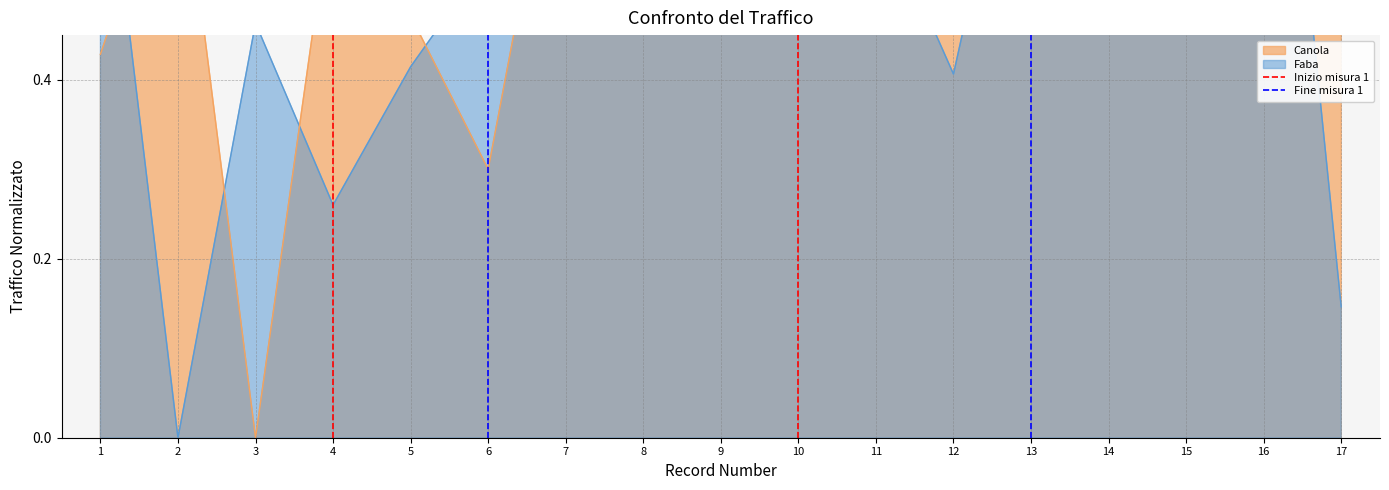

What is the total value across all series at 2?

2